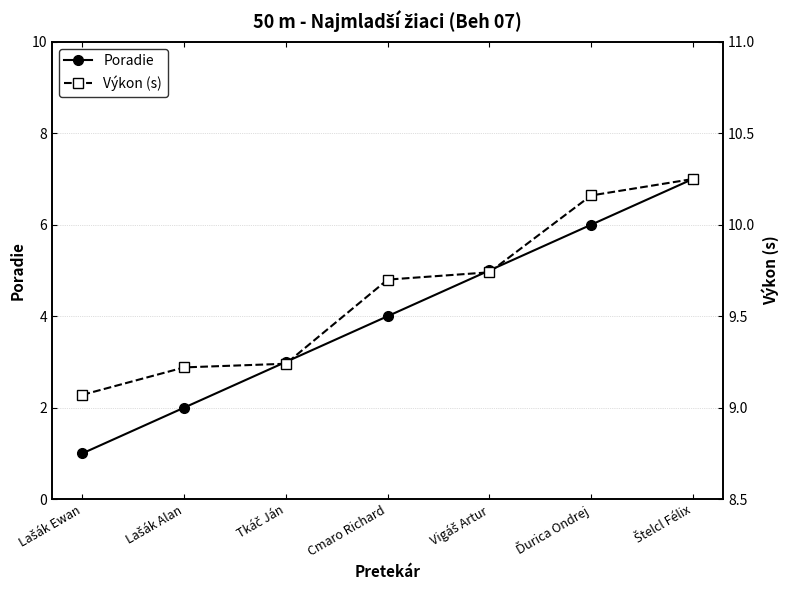

Between Tkáč Ján and Vigáš Artur, which is larger?

Vigáš Artur